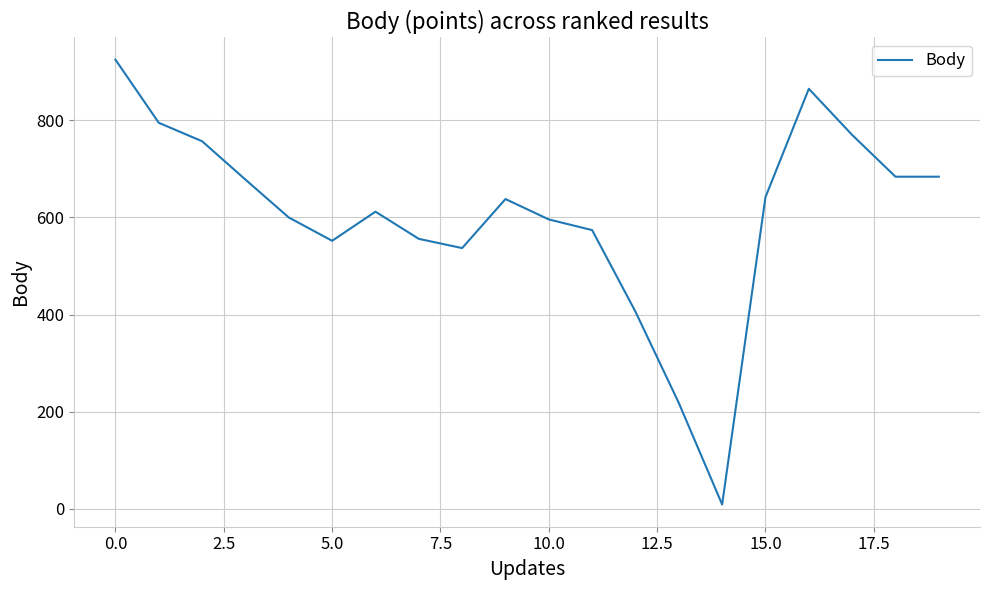

What is the smallest value displayed?

9